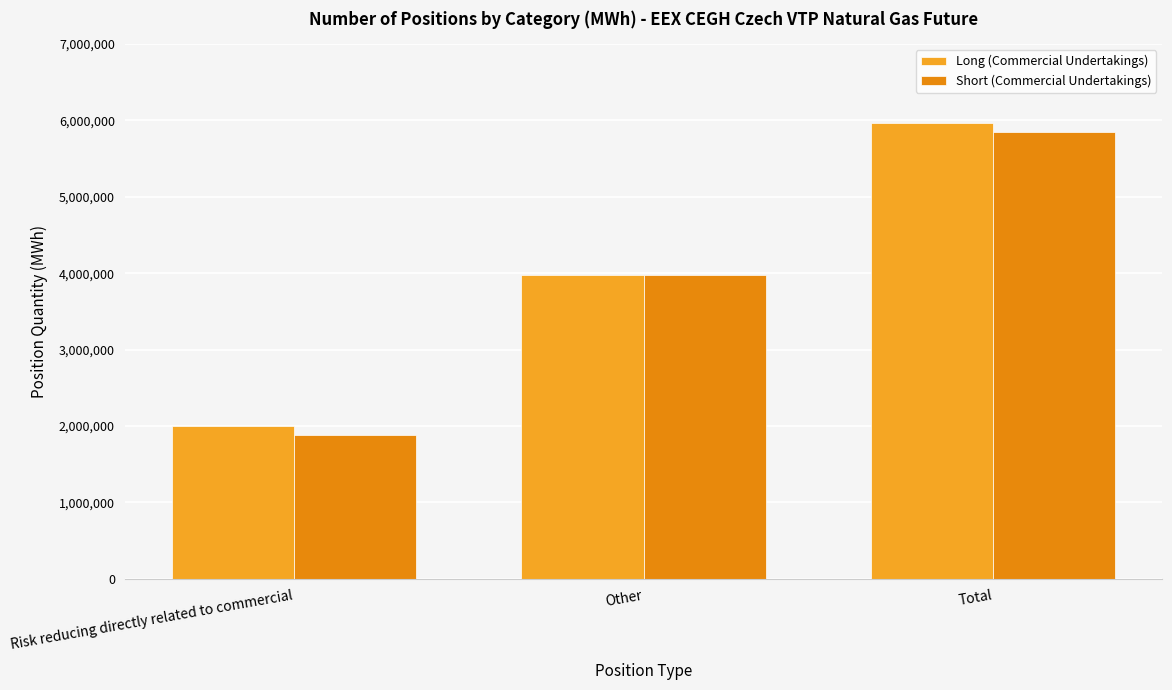

List the series in order of their overall mean, highest first.

Long (Commercial Undertakings), Short (Commercial Undertakings)